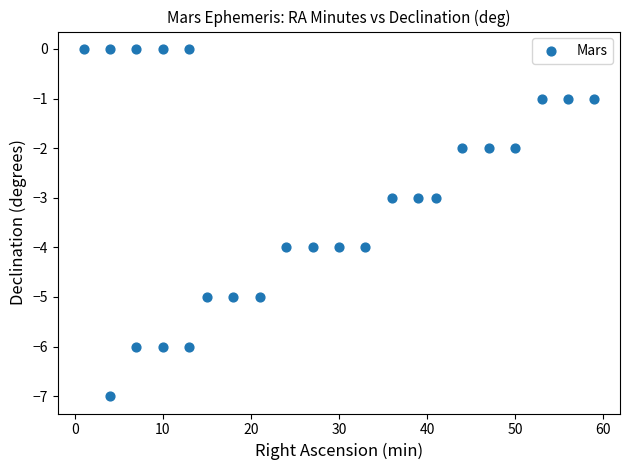

What is the range of X values (max minus min)?

58